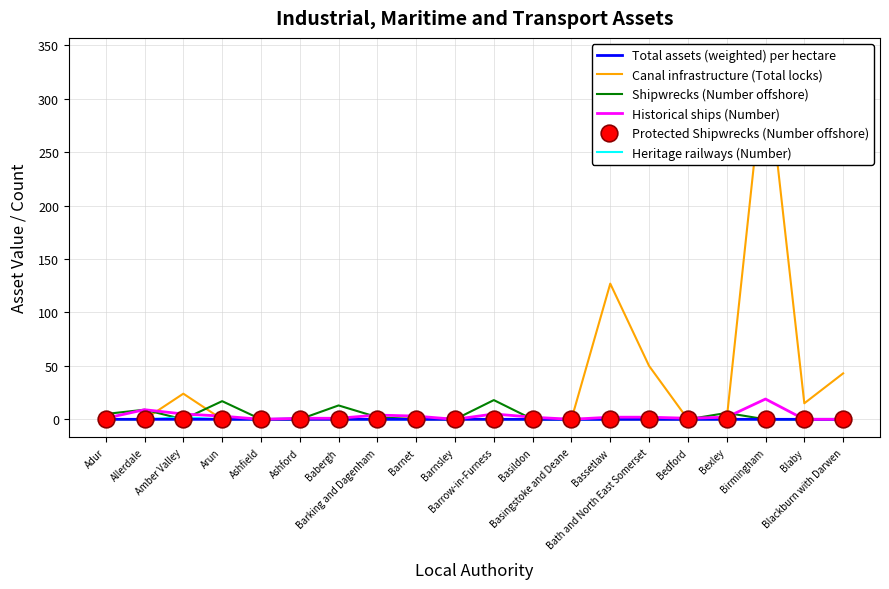

How many interior local peaks does the Total assets (weighted) per hectare series have?

5